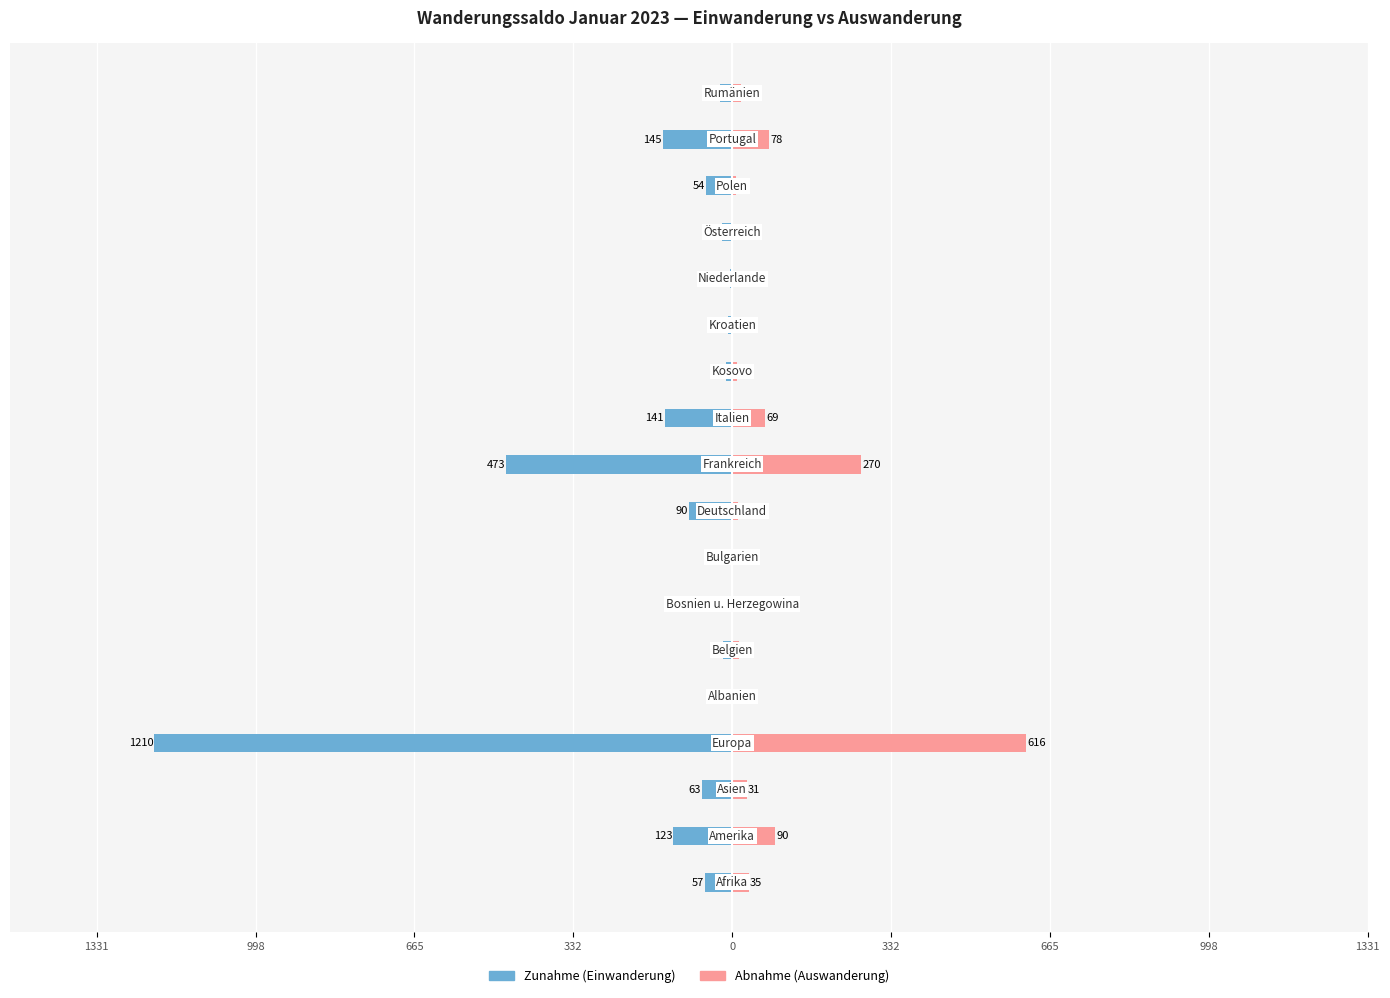

How many values in the Abnahme (Auswanderung) series exceed 15?

8